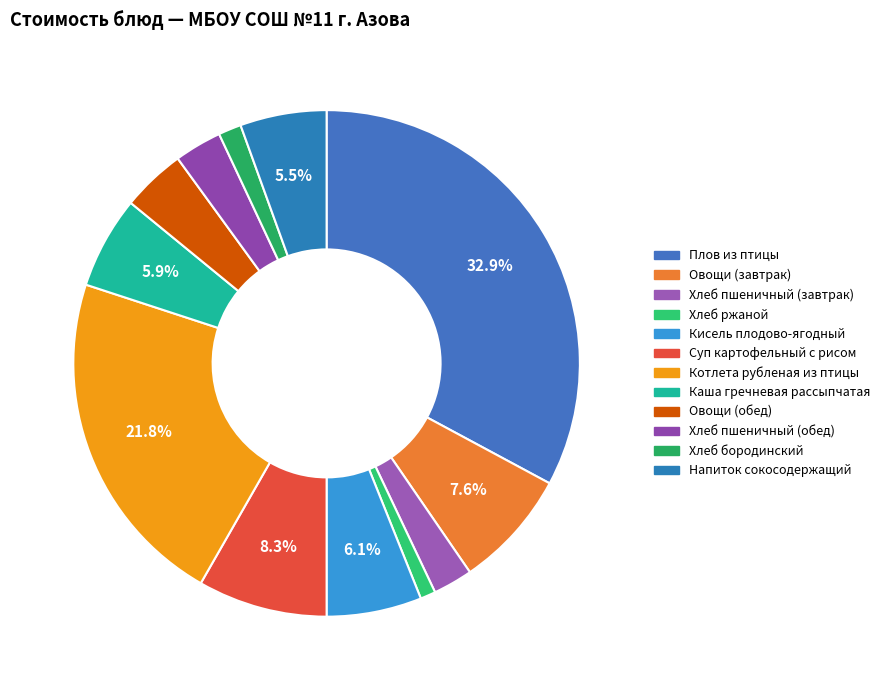

Combined, what portion of the pie is Хлеб пшеничный (завтрак) and Хлеб пшеничный (обед)?

5.6%